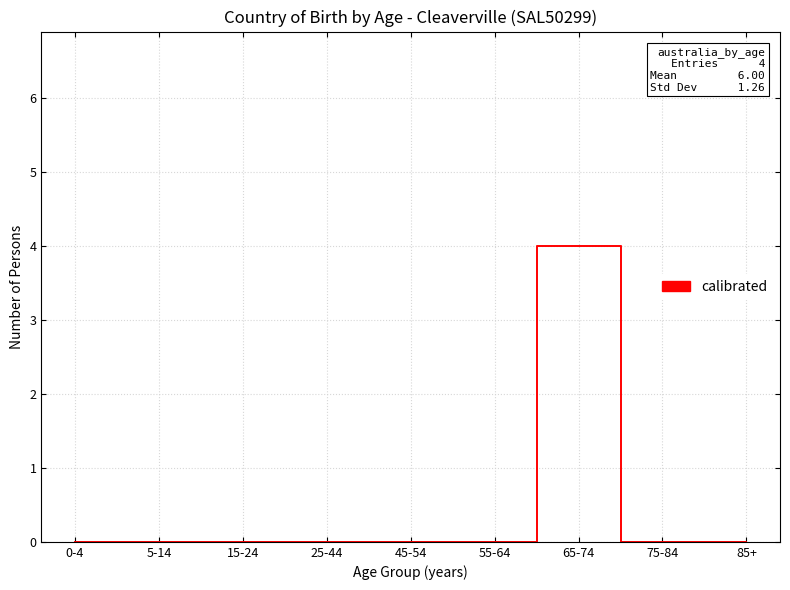

Reading right to left, transcribe all the data shown in this chart.

85+=0	75-84=0	65-74=4	55-64=0	45-54=0	25-44=0	15-24=0	5-14=0	0-4=0